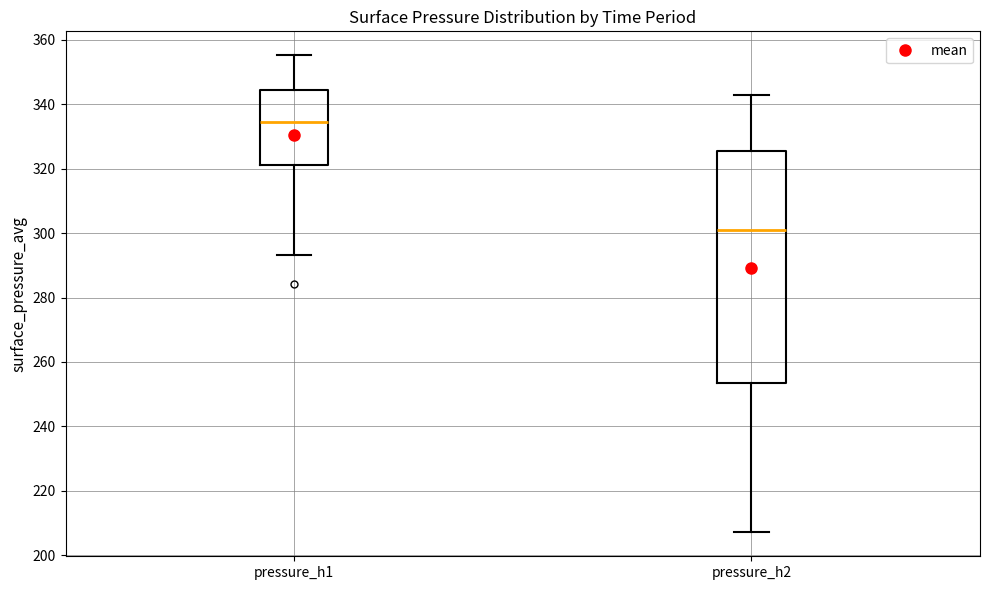

Which box has the highest median line?

pressure_h1